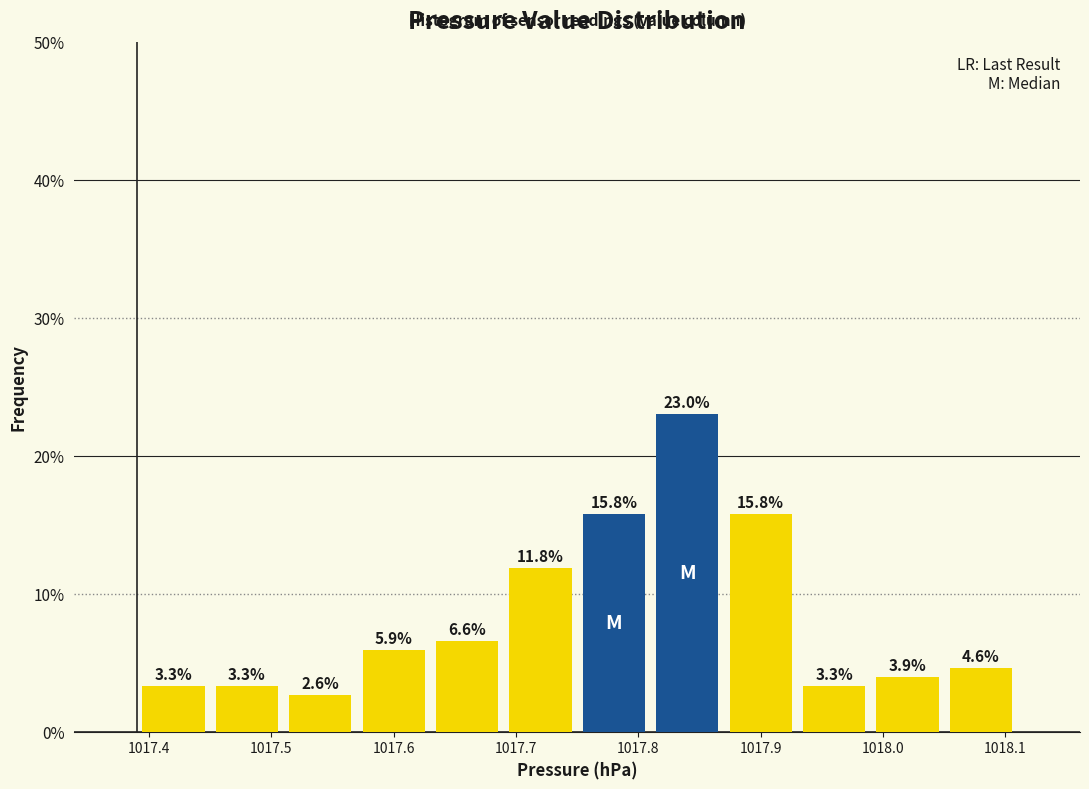

Reading left to right, list every bar in this chart as the range it spans on the x-axis followed by its height.

1017.39 to 1017.45: 3.3
1017.45 to 1017.51: 3.3
1017.51 to 1017.57: 2.6
1017.57 to 1017.63: 5.9
1017.63 to 1017.69: 6.6
1017.69 to 1017.75: 11.8
1017.75 to 1017.81: 15.8
1017.81 to 1017.87: 23.0
1017.87 to 1017.93: 15.8
1017.93 to 1017.99: 3.3
1017.99 to 1018.05: 3.9
1018.05 to 1018.11: 4.6